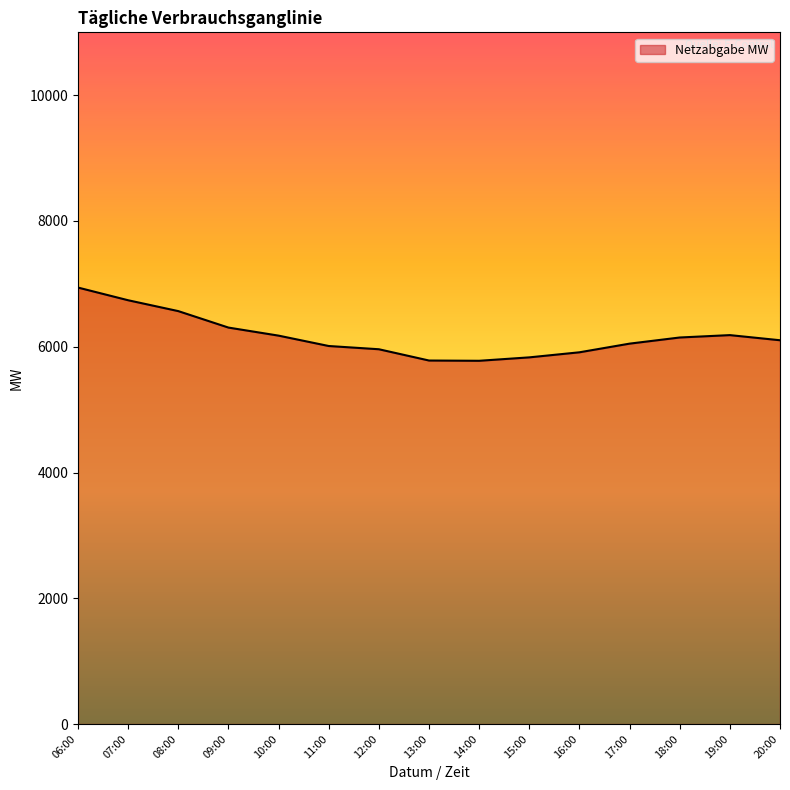

Where does the data first go above 6103?

06:00